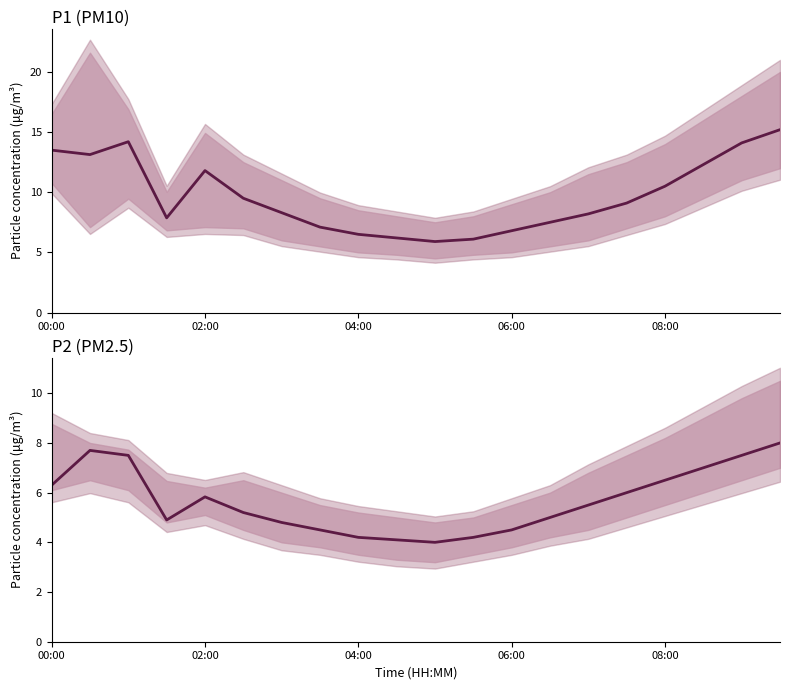

Reading right to left, list all the values displayed in this chart.

P1: 15.2	14.1	12.3	10.5	9.1	8.2	7.5	6.8	6.1	5.9	6.2	6.5	7.1	8.3	9.5	11.8	7.9	14.2	13.1	13.5
P2: 8.0	7.5	7.0	6.5	6.0	5.5	5.0	4.5	4.2	4.0	4.1	4.2	4.5	4.8	5.2	5.8	4.9	7.5	7.7	6.3